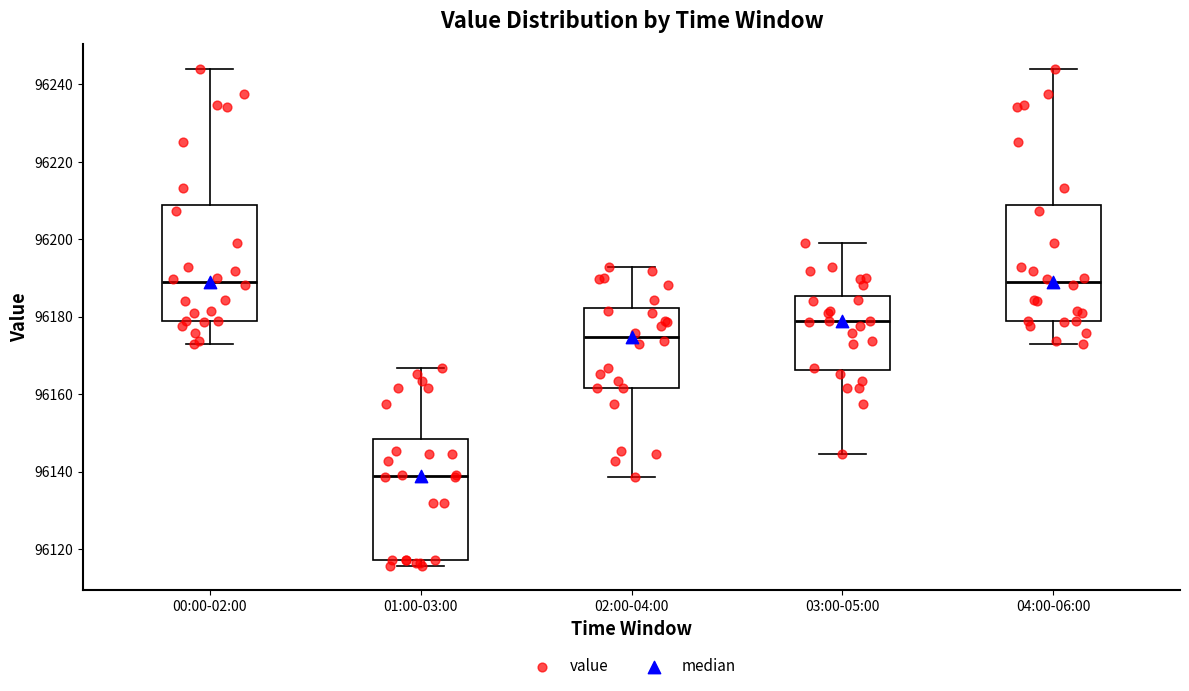

Reading left to right, transcribe this box plot: for each box, give where its median line is, the range the box spans, and where its two whiskers end, as read against the y-axis. The values are not printed on the chart, so give them approximately, as read against the axis.

00:00-02:00: median 96188, box 96178 to 96208, whiskers 96172 to 96244
01:00-03:00: median 96138, box 96118 to 96148, whiskers 96116 to 96166
02:00-04:00: median 96174, box 96162 to 96182, whiskers 96138 to 96192
03:00-05:00: median 96178, box 96166 to 96186, whiskers 96144 to 96200
04:00-06:00: median 96188, box 96178 to 96208, whiskers 96172 to 96244